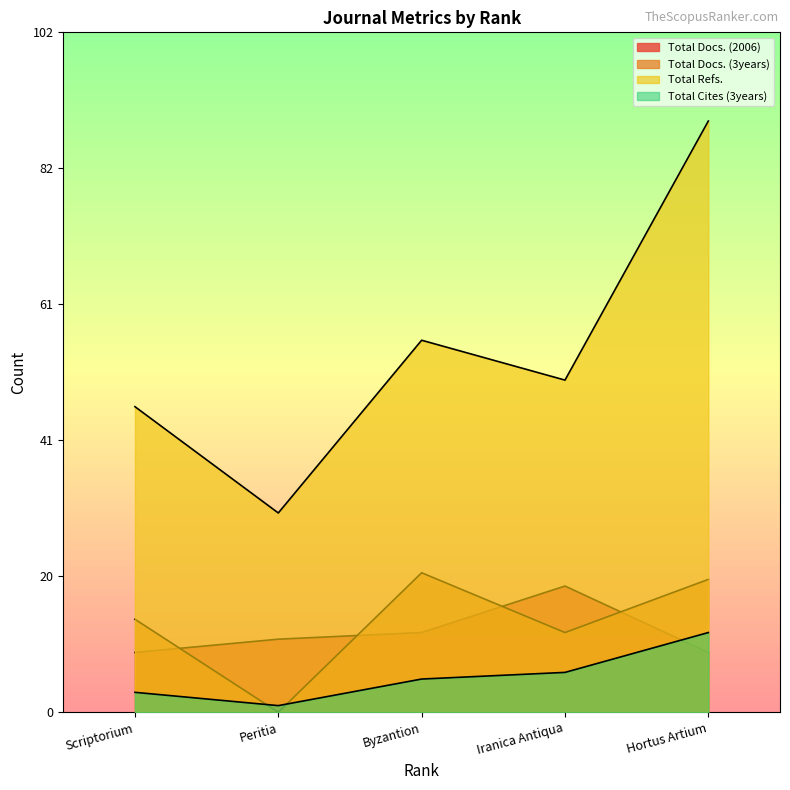

Which series ends up on top after the final intersection of Total Docs. (2006) and Total Cites (3years)?

Total Cites (3years)